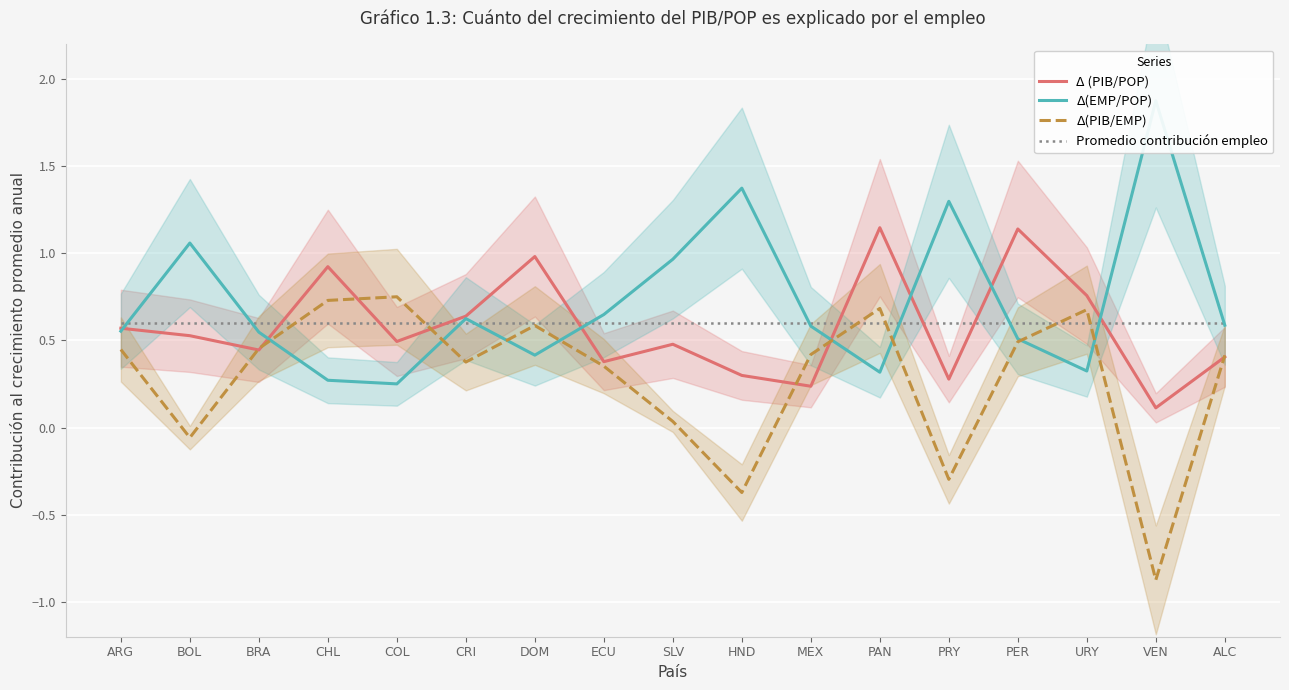

What is the maximum value for Promedio contribución empleo?

0.6